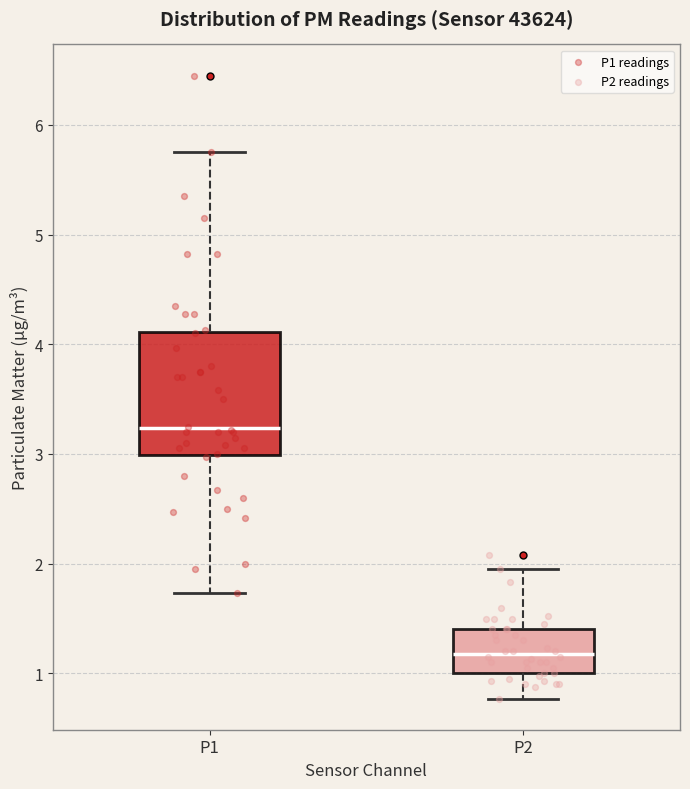

Comparing the boxes themselves (not the whiskers), which one is the tallest?

P1